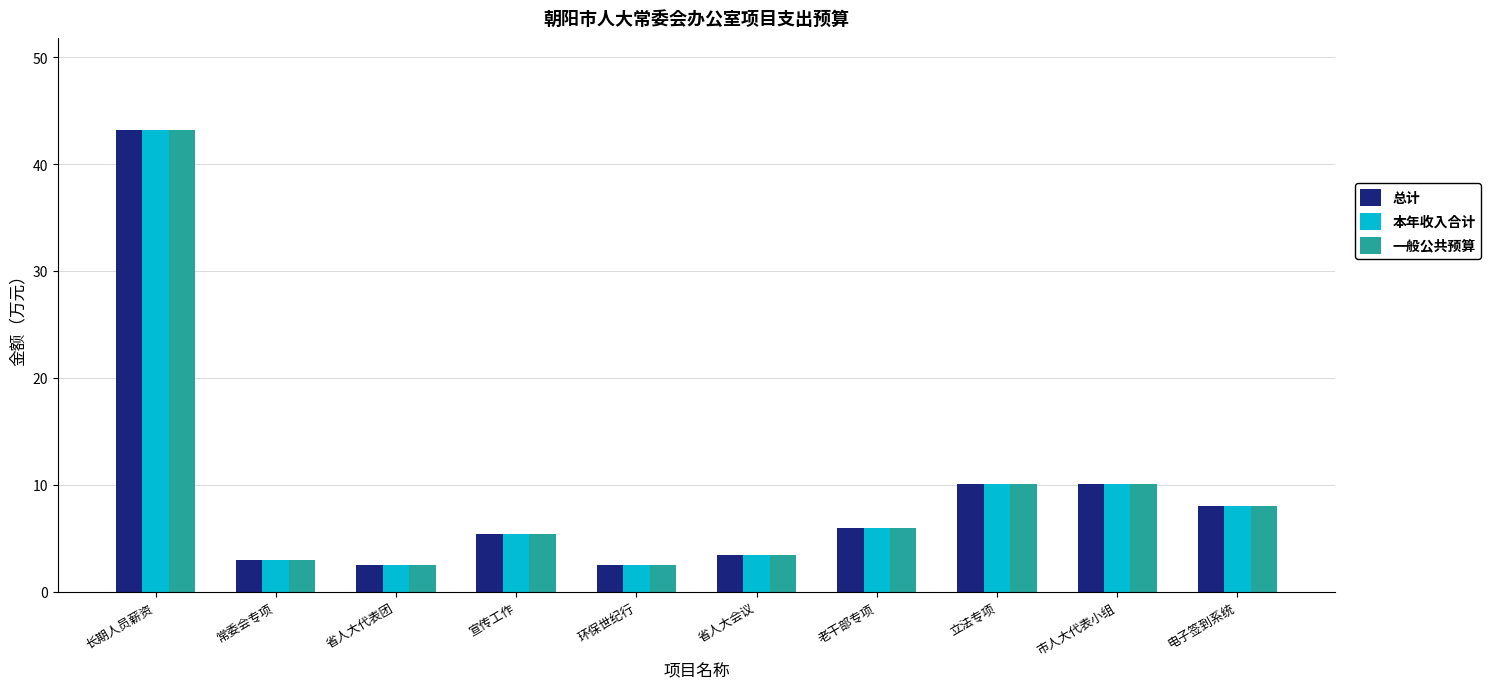

What is the label of the 9th bar from the right?

常委会专项